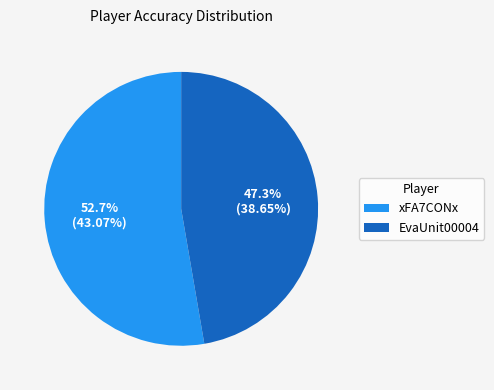

Combined, what portion of the pie is xFA7CONx and EvaUnit00004?

100.0%